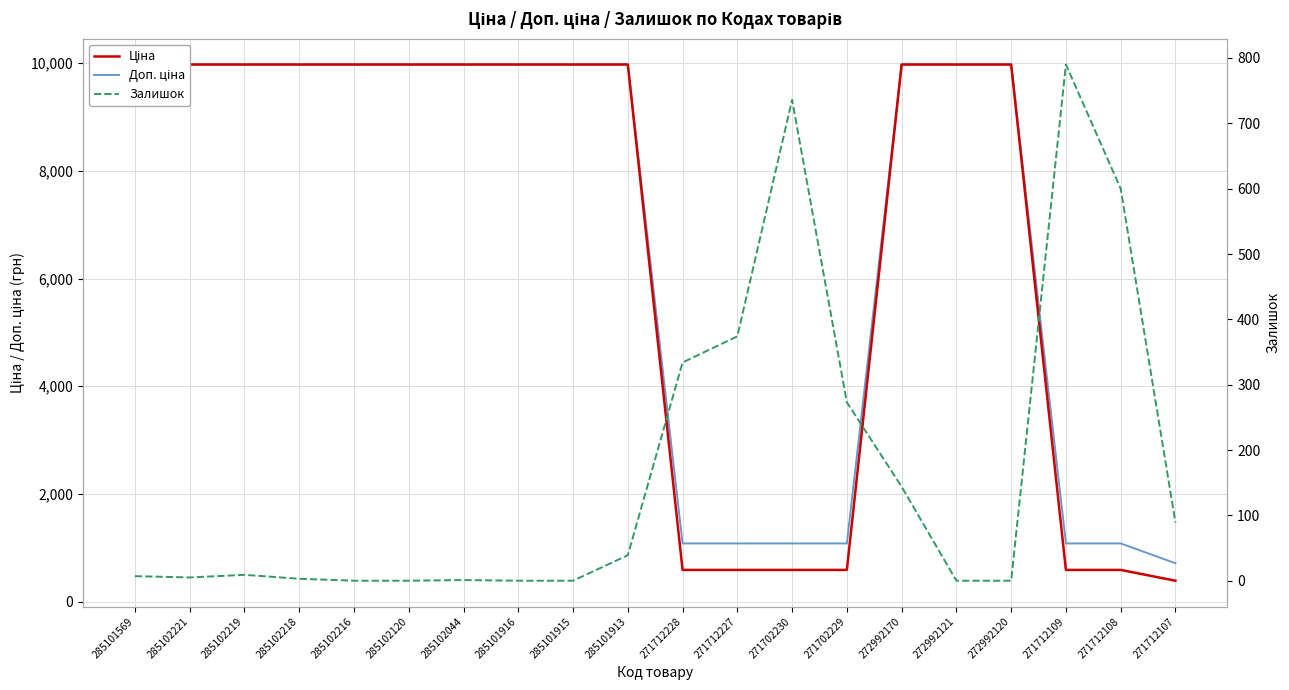

At which label does Залишок first exceed 9?

285101913